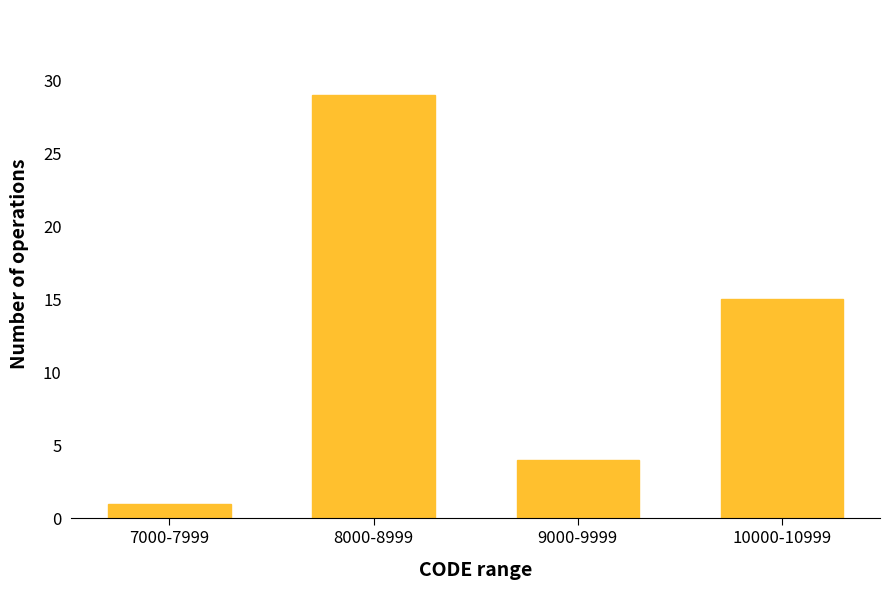

Reading left to right, extract all data points from this chart.

7000-7999=1	8000-8999=29	9000-9999=4	10000-10999=15